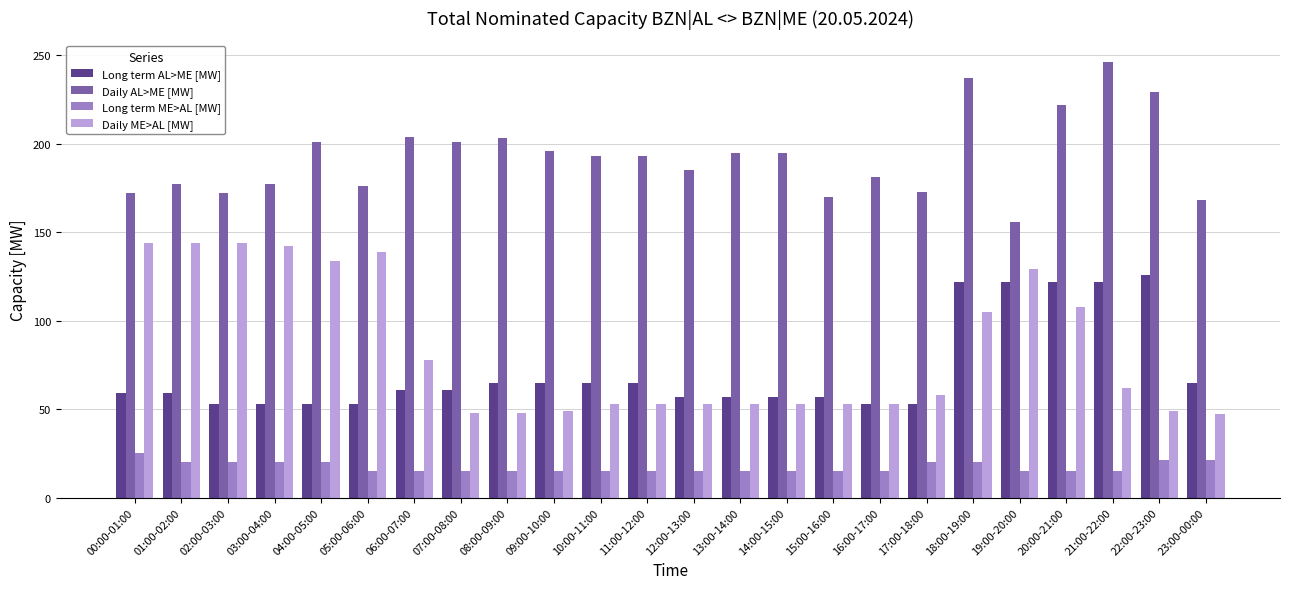

How many bars are there in total?

96